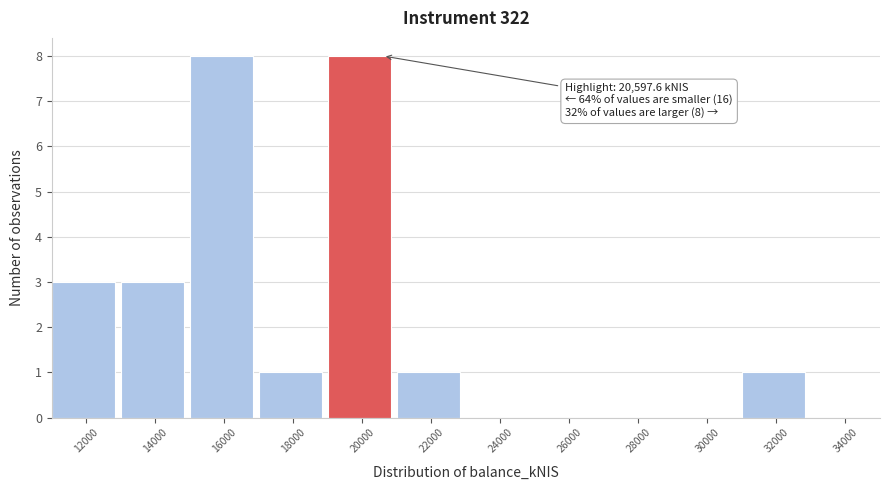

Reading left to right, what are all the values shown in this chart?

12000=3	14000=3	16000=8	18000=1	20000=8	22000=1	24000=0	26000=0	28000=0	30000=0	32000=1	34000=0